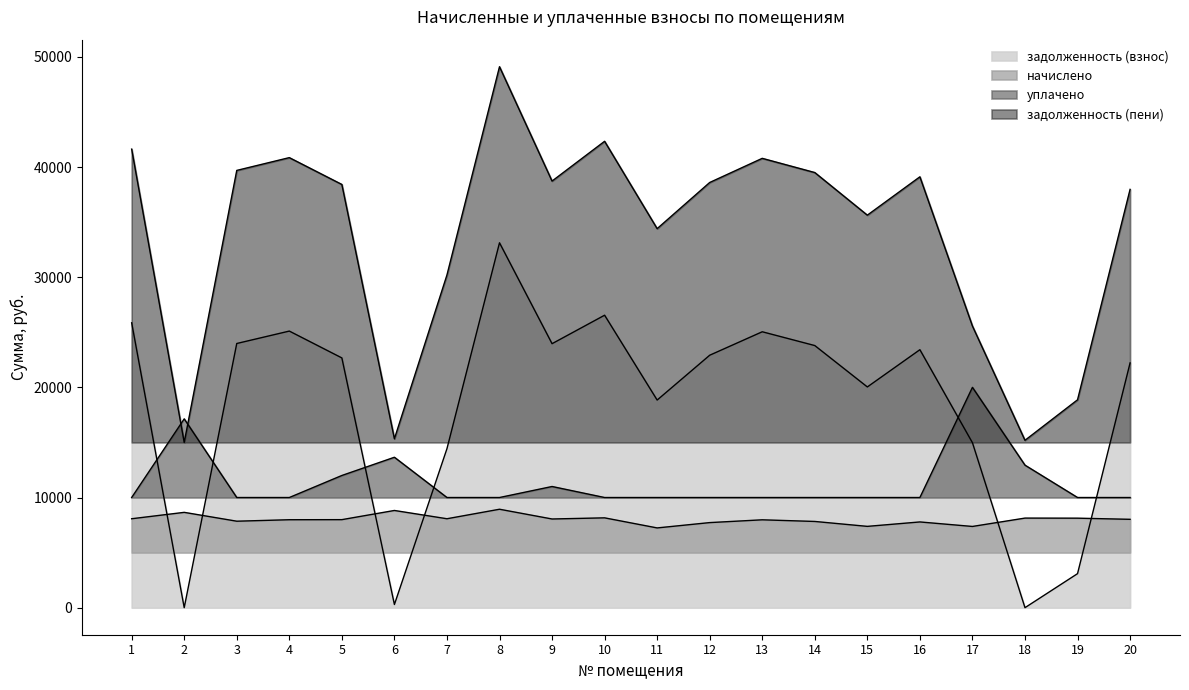

What is the difference between the second highest and second lowest values in the задолженность (пени) series?

27144.6